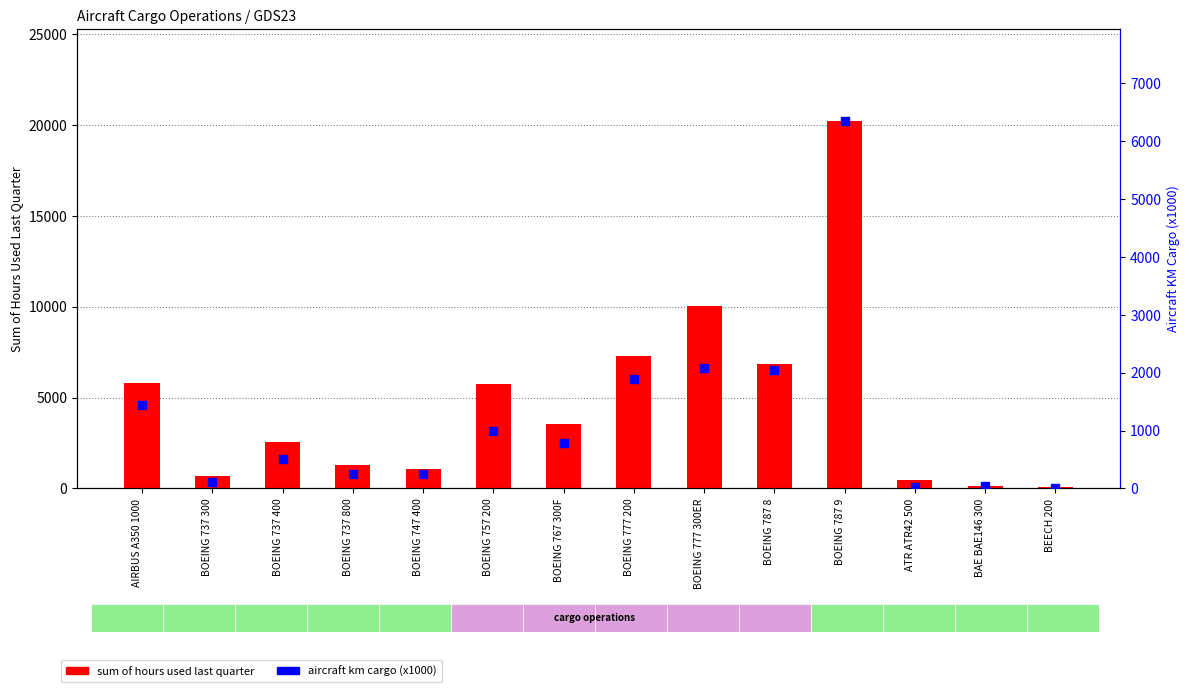

Which series contains the lowest Y value?

aircraft km cargo (x1000)